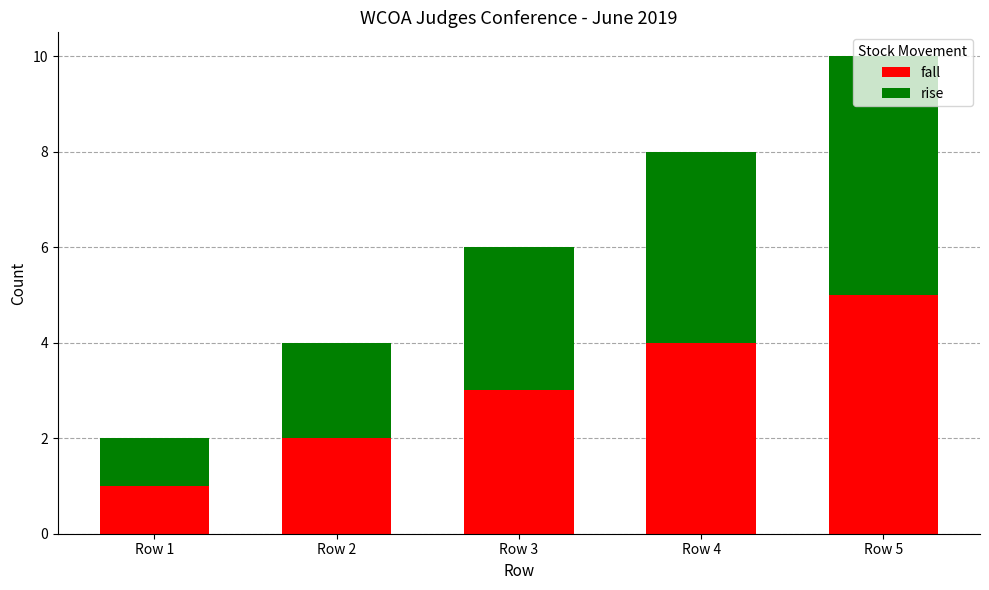

Which category has the lowest value in the fall series?

Row 1